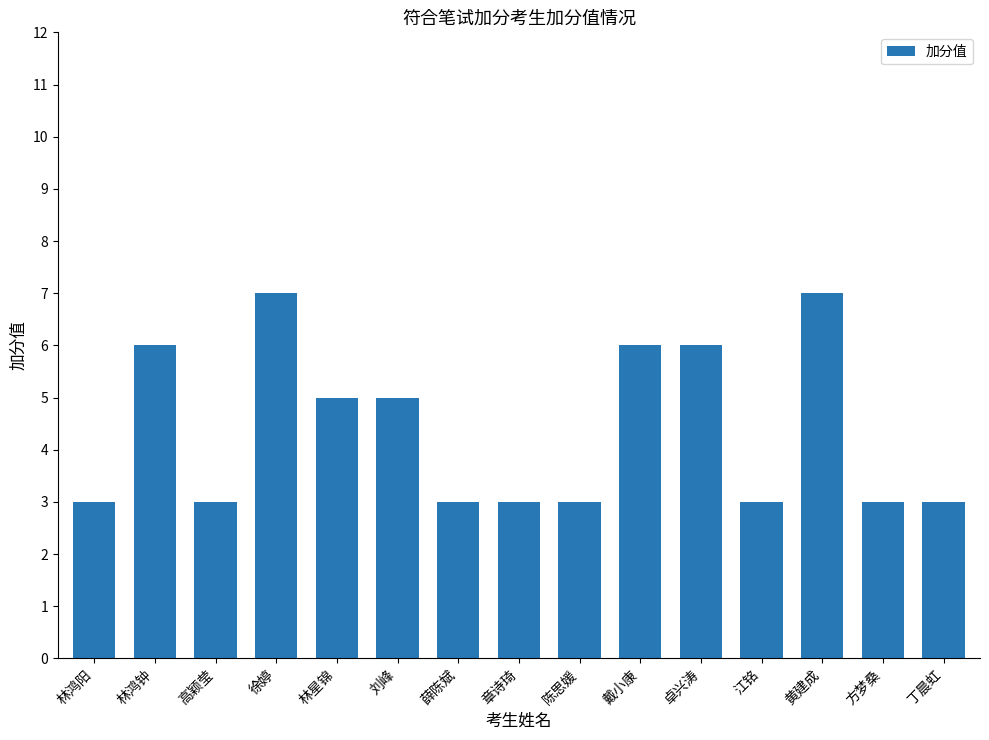

What is the average value?

4